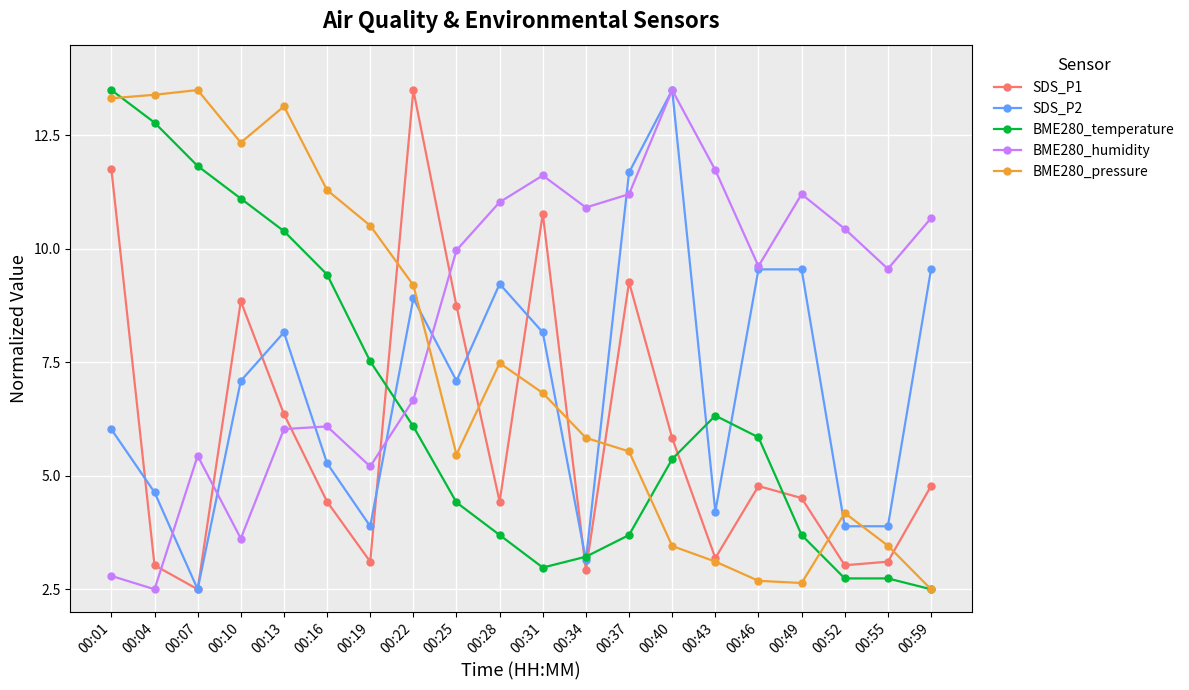

Where do BME280_pressure and SDS_P2 first cross each other?

00:22 and 00:25